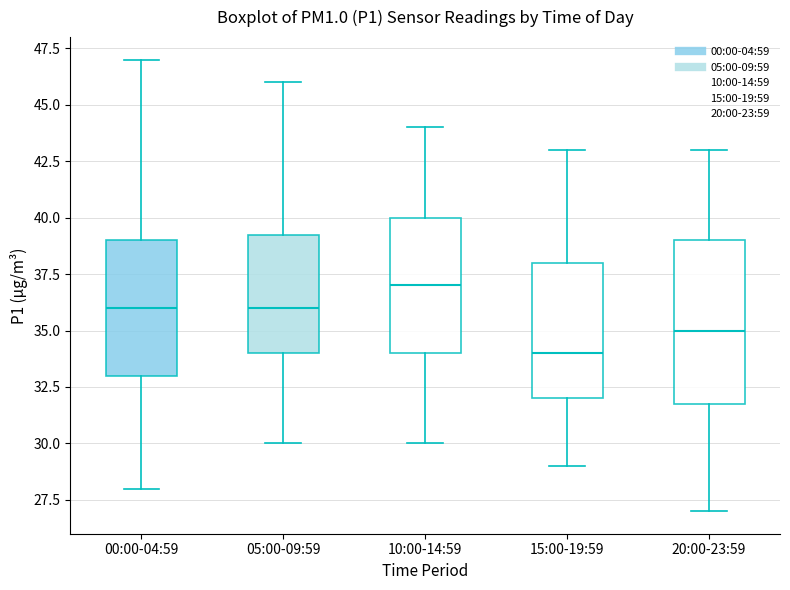

Where does the median line of the box for 10:00-14:59 sit on the y-axis? The values are not printed on the chart, so give them approximately, as read against the axis.

37.0